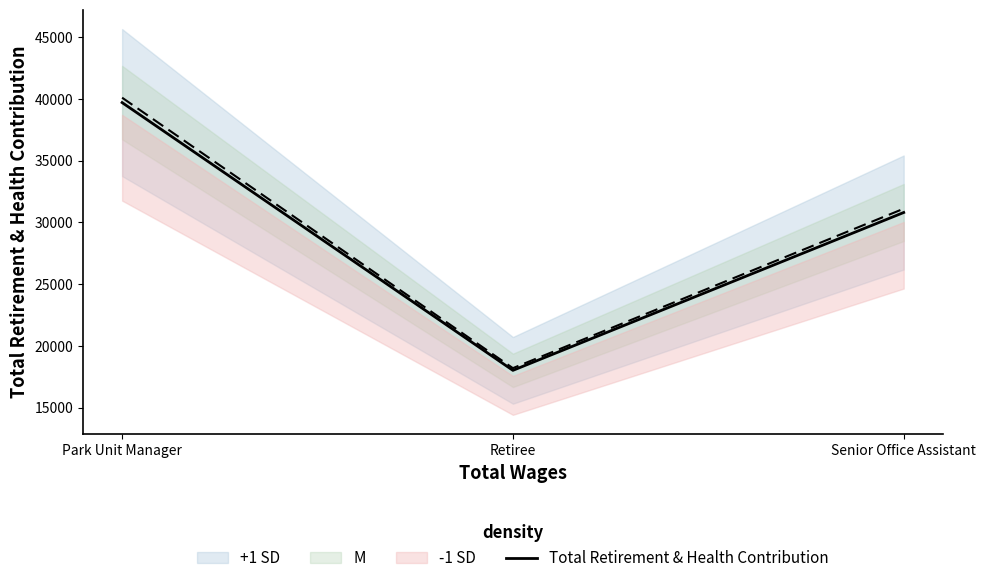

Rank the categories by value from lowest to highest.

Retiree, Senior Office Assistant, Park Unit Manager